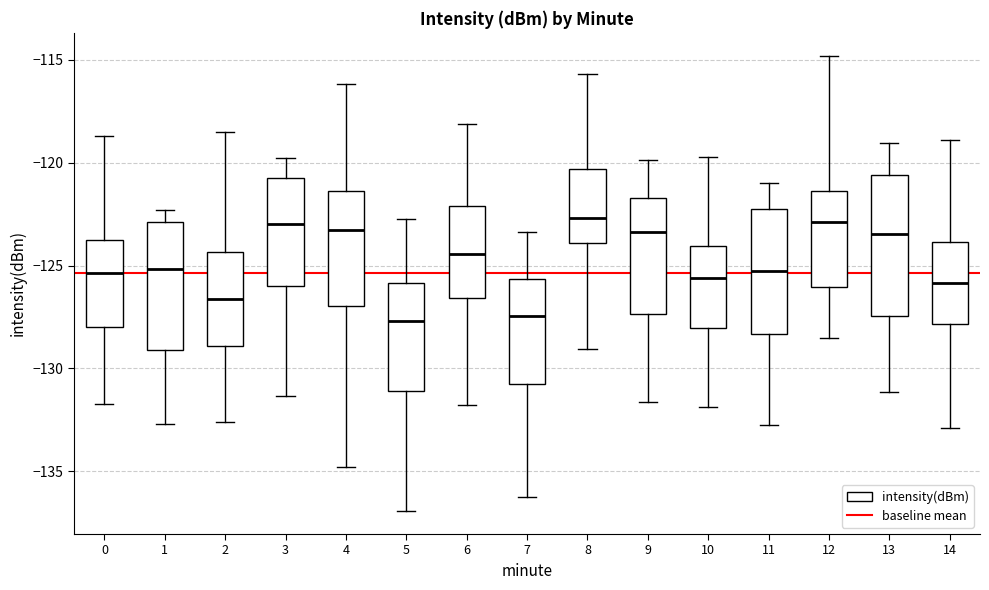

Reading left to right, read every box against the y-axis: the position of its median line, the range the box covers, and the ends of its whiskers. The values are not printed on the chart, so give them approximately, as read against the axis.

0: median -125.5, box -128.0 to -123.5, whiskers -131.5 to -118.5
1: median -125.0, box -129.0 to -123.0, whiskers -132.5 to -122.5
2: median -126.5, box -129.0 to -124.5, whiskers -132.5 to -118.5
3: median -123.0, box -126.0 to -120.5, whiskers -131.5 to -120.0
4: median -123.5, box -127.0 to -121.5, whiskers -135.0 to -116.0
5: median -127.5, box -131.0 to -126.0, whiskers -137.0 to -122.5
6: median -124.5, box -126.5 to -122.0, whiskers -132.0 to -118.0
7: median -127.5, box -131.0 to -125.5, whiskers -136.5 to -123.5
8: median -122.5, box -124.0 to -120.5, whiskers -129.0 to -115.5
9: median -123.5, box -127.5 to -121.5, whiskers -131.5 to -120.0
10: median -125.5, box -128.0 to -124.0, whiskers -132.0 to -119.5
11: median -125.5, box -128.5 to -122.0, whiskers -132.5 to -121.0
12: median -123.0, box -126.0 to -121.5, whiskers -128.5 to -115.0
13: median -123.5, box -127.5 to -120.5, whiskers -131.0 to -119.0
14: median -126.0, box -128.0 to -124.0, whiskers -133.0 to -119.0